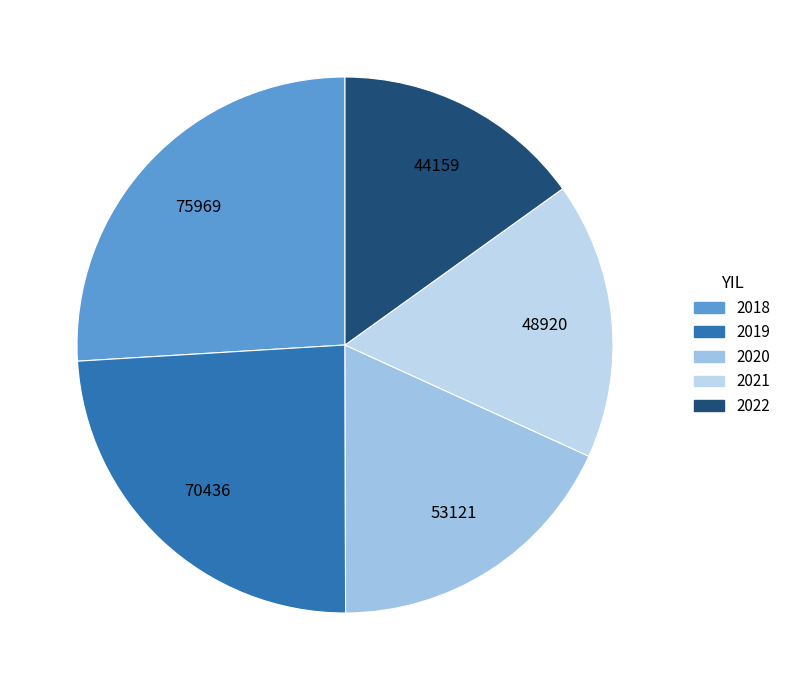

To the nearest percent, what portion does 2021 represent?

17%